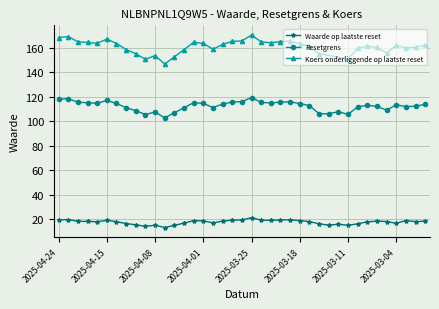

True or false: Resetgrens has a value of 119.4 at 2025-03-25.

True